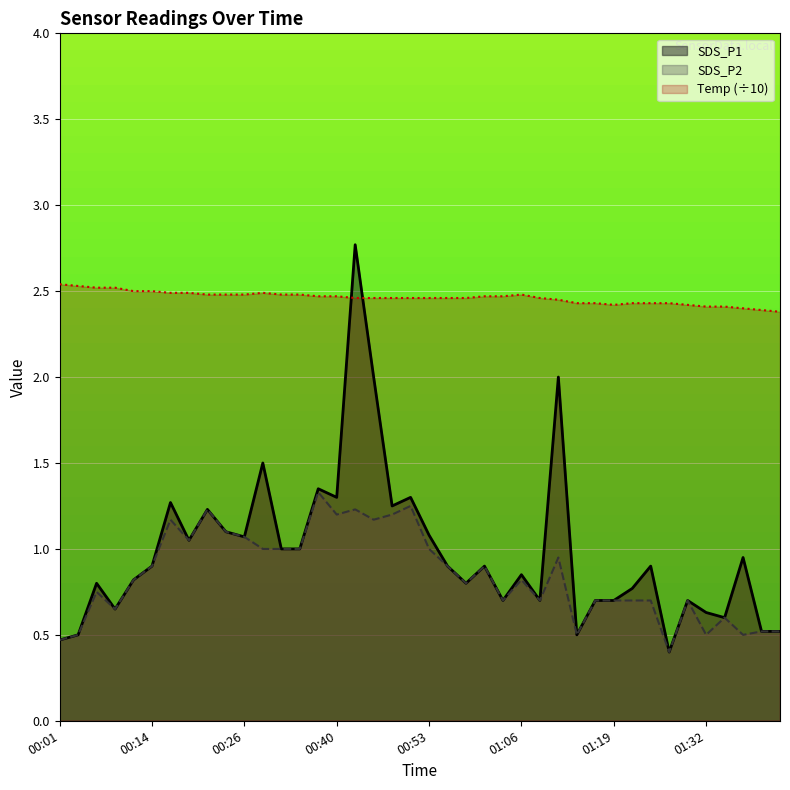

Which series has the widest spread of values?

SDS_P1